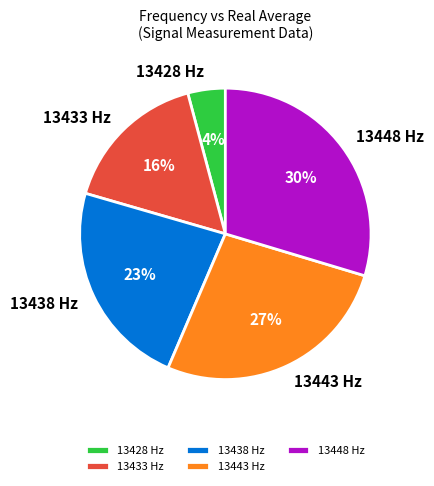

How many slices are in this pie chart?

5